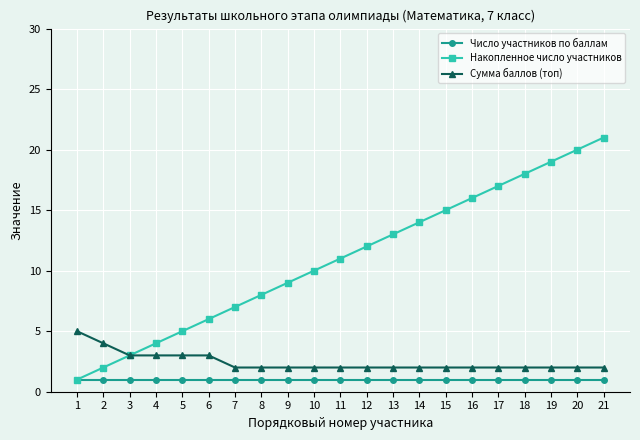

What is the greatest value displayed?

21